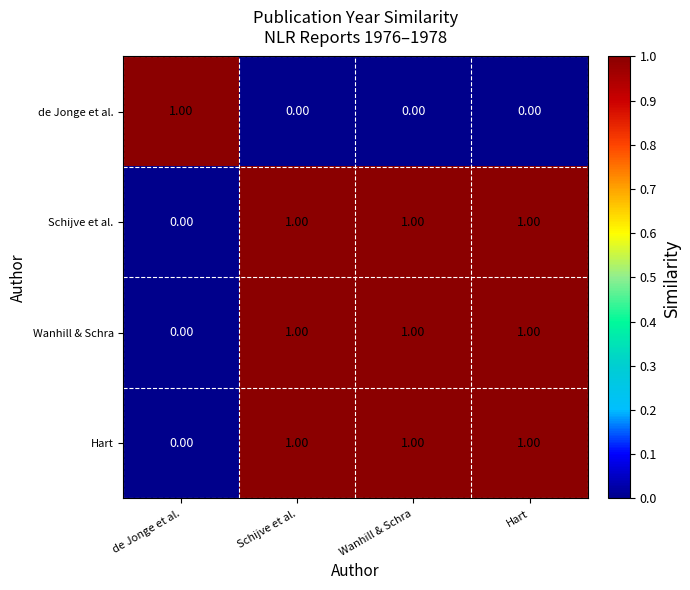

At which label is Schijve et al. closest to 0?

de Jonge et al.